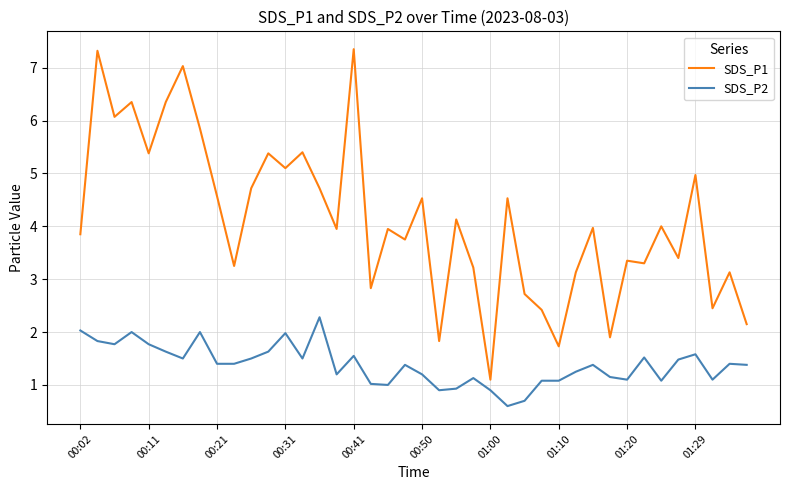

Which series has the largest total across all categories?

SDS_P1